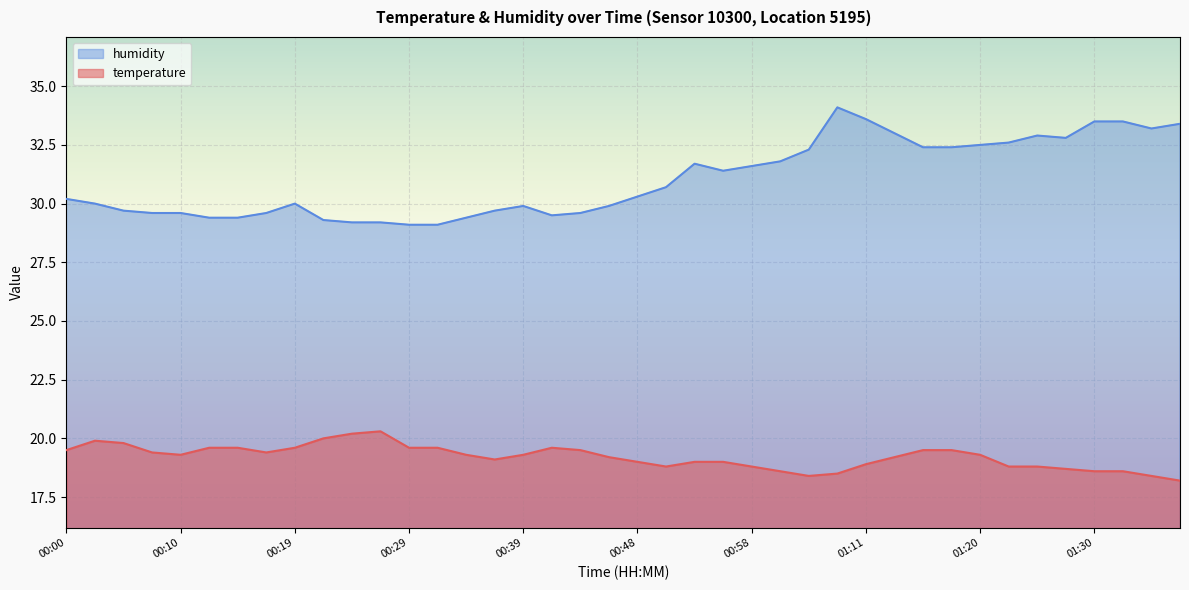

What is the label of the 17th point from the right?

00:56